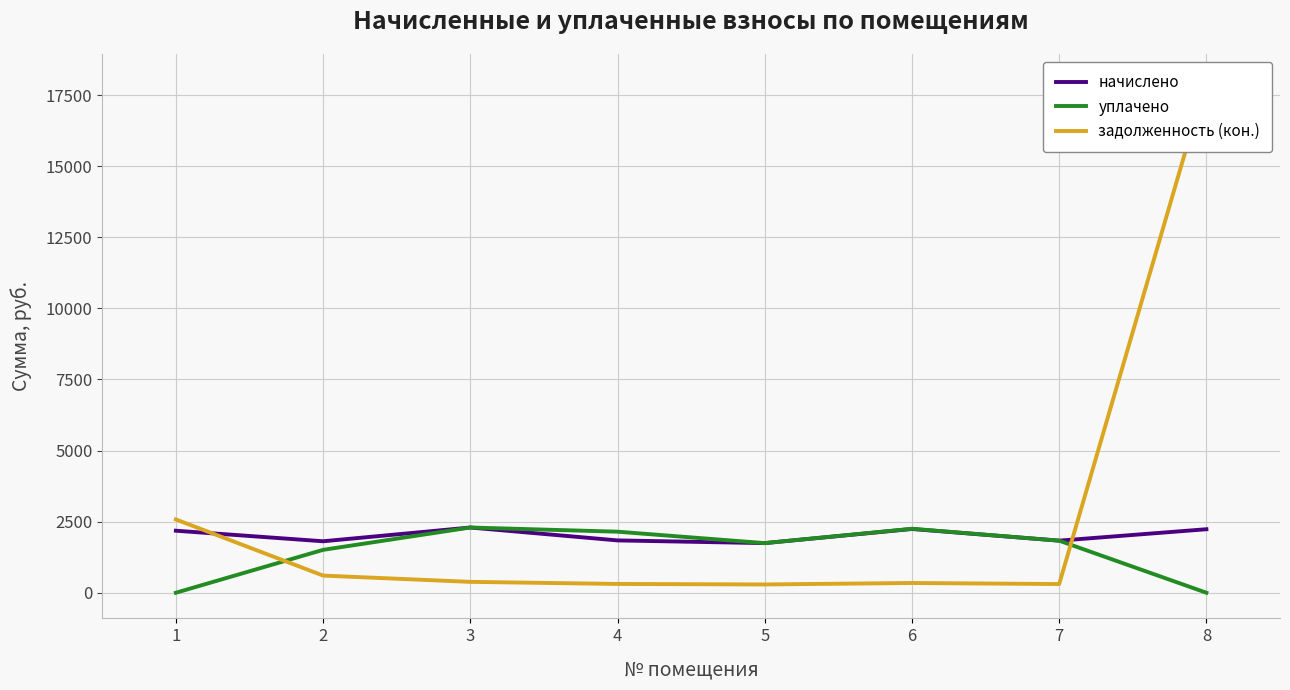

Read the начислено value at 8.

2233.4